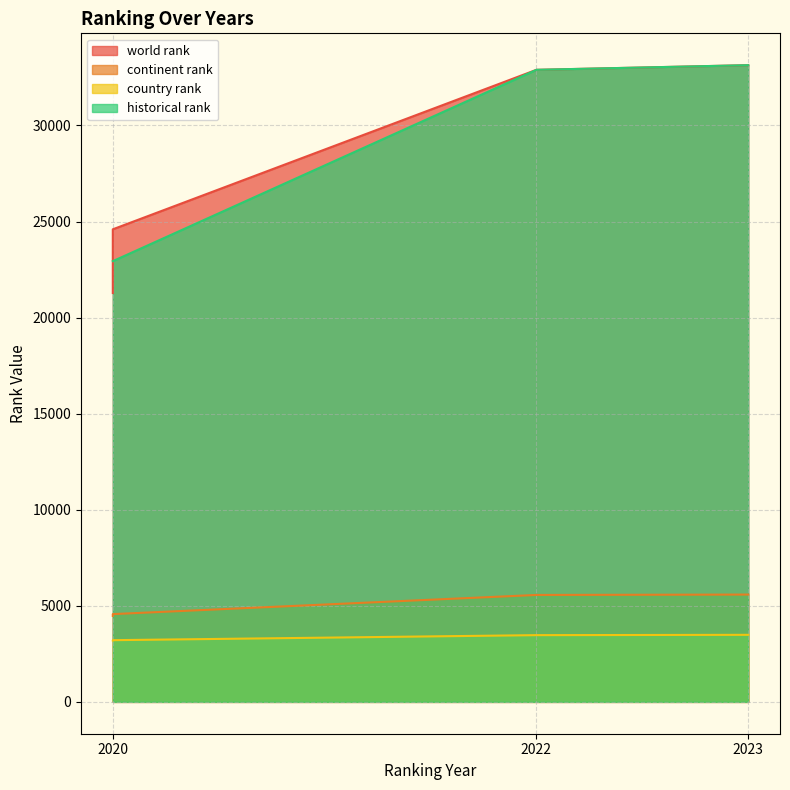

True or false: world rank and country rank intersect in this chart.

False